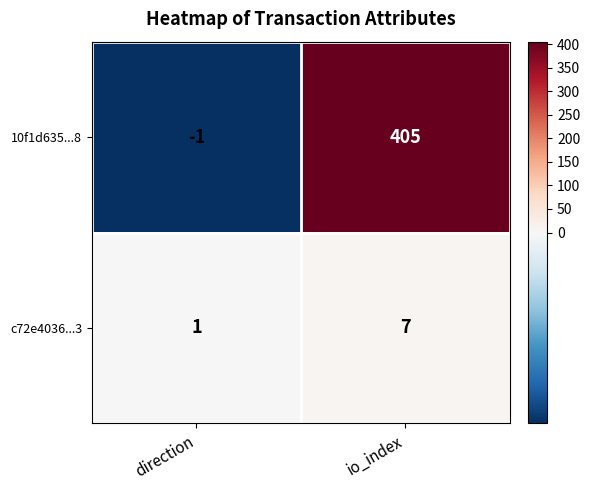

How many values in 10f1d635...8 are below zero?

1